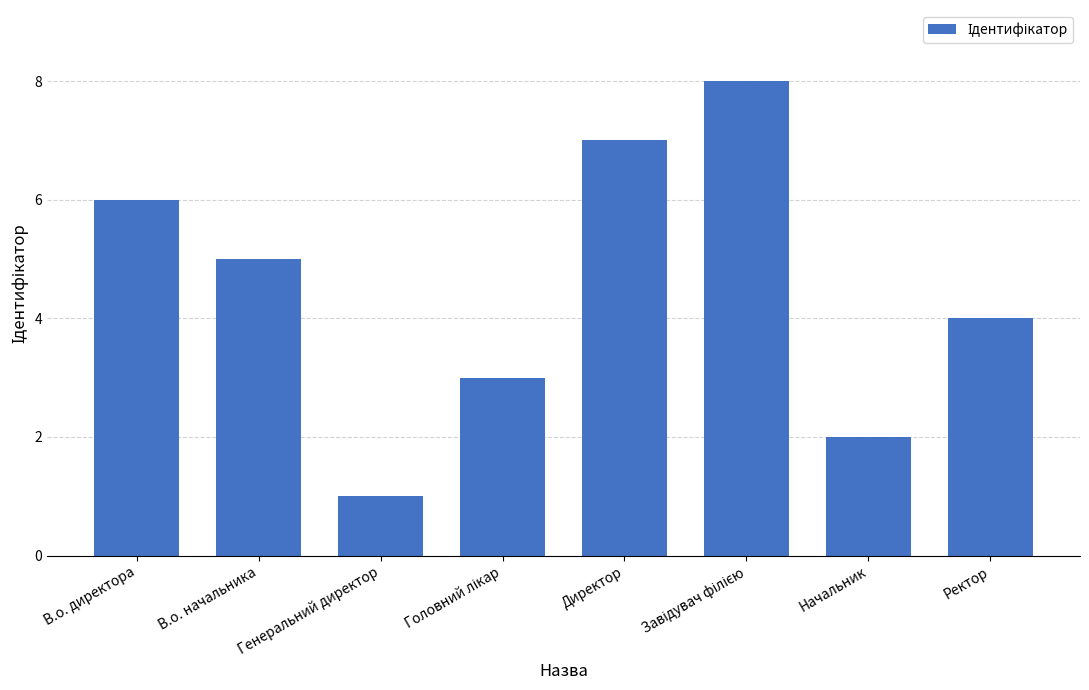

Count the values in the range 3 to 7.

5